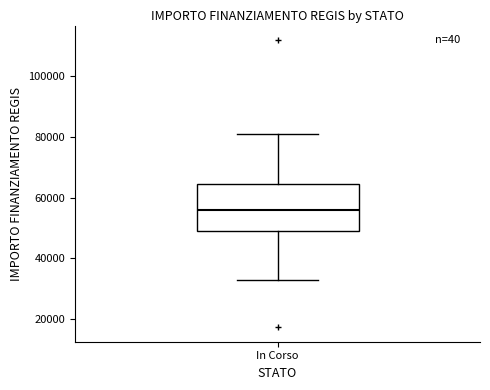

Read this box plot against the y-axis: the position of the median line, the range covered by the box, and the ends of both whiskers. The values are not printed on the chart, so give them approximately, as read against the axis.

median 56000, box 50000 to 64000, whiskers 32000 to 80000